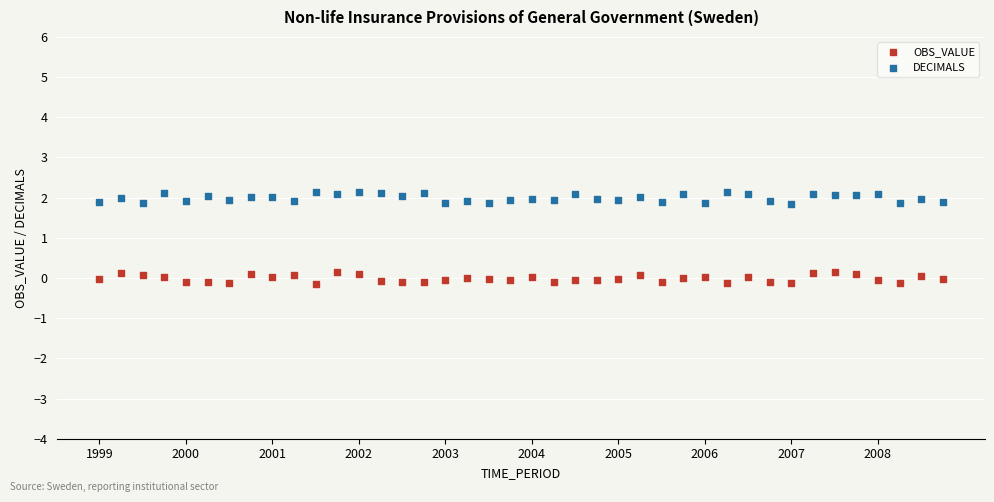

Across all data points, what is the range of Y values (max minus min)?

2.3